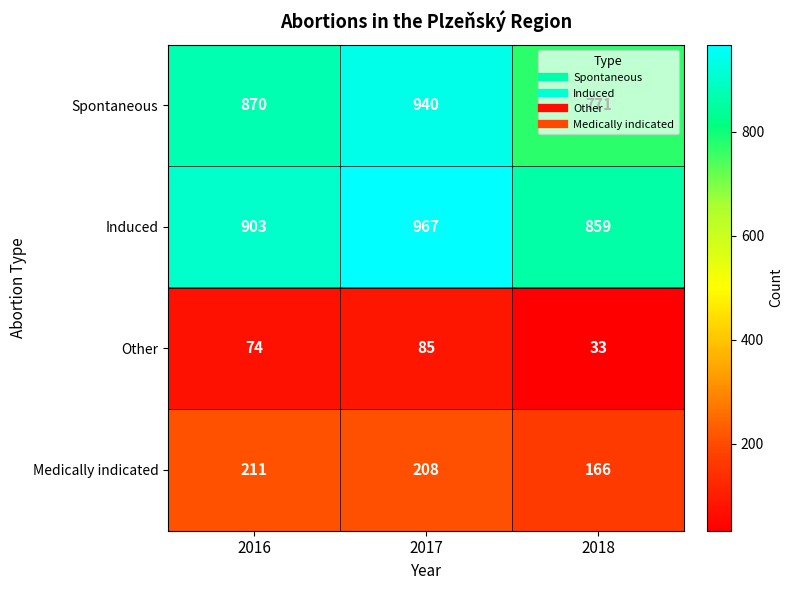

The value of Induced at 2018 is 859. True or false?

True